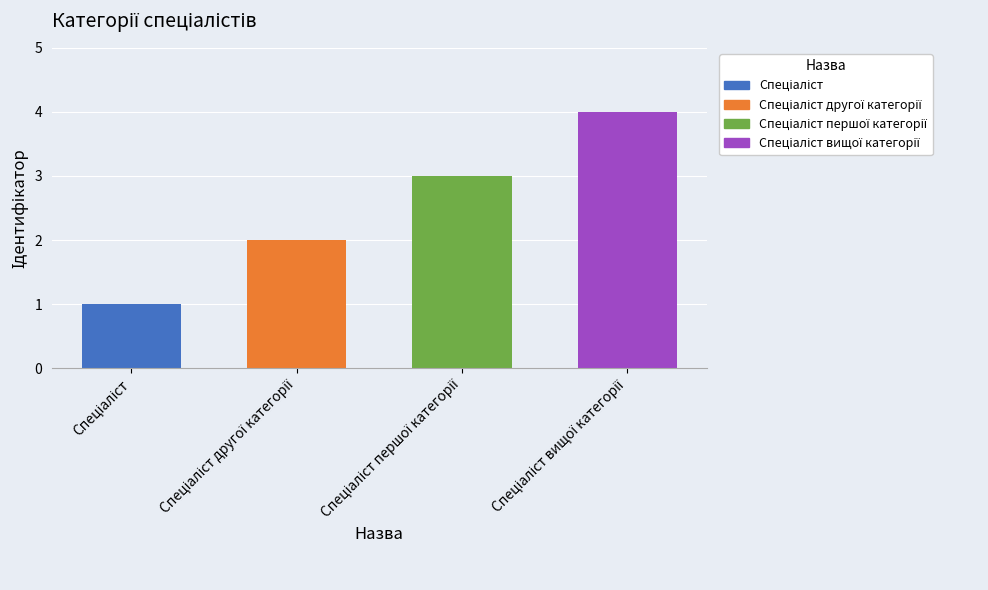

What is the difference between the maximum and minimum values?

3